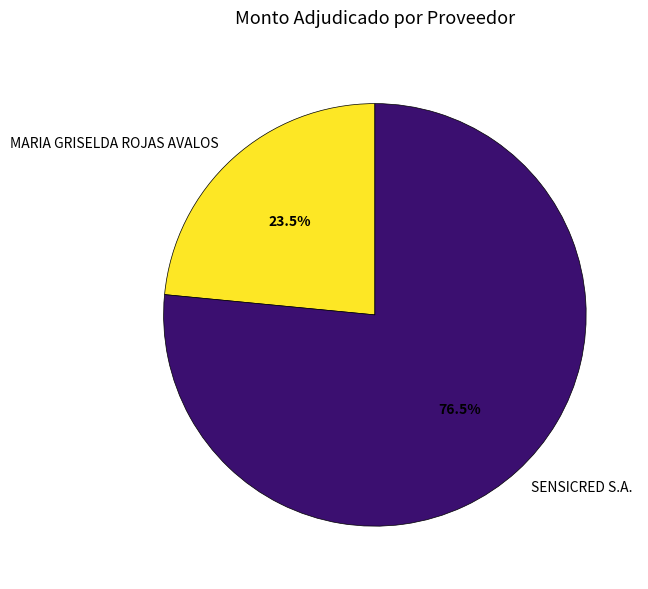

Which slice represents more than half of the pie?

SENSICRED S.A.